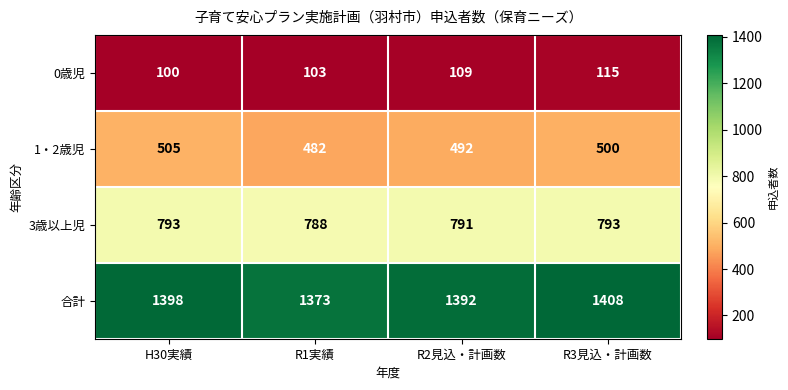

True or false: 0歳児 has a value of 174 at R1実績.

False